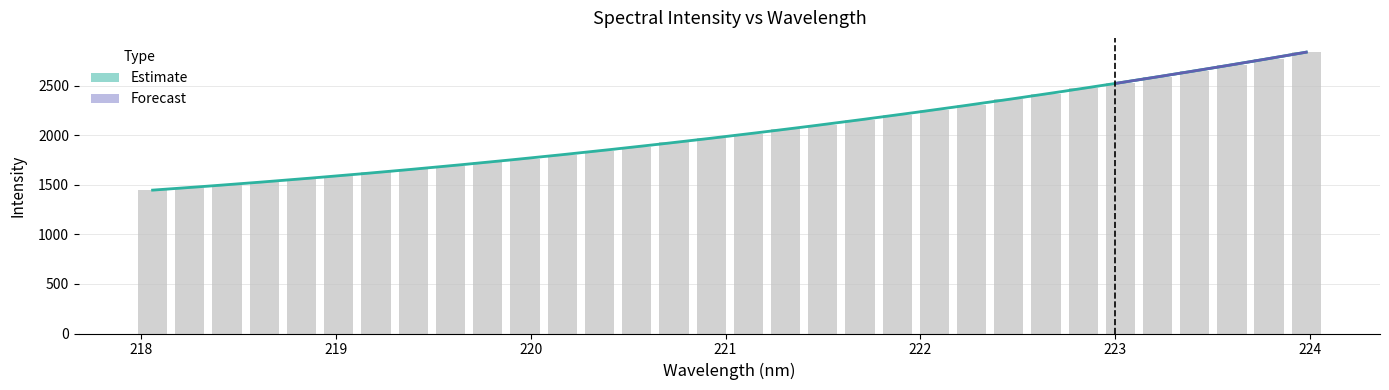

Reading left to right, extract all data points from this chart.

1446.0	1472.2	1500.3	1531.1	1559.8	1591.1	1624.2	1657.7	1691.8	1727.7	1764.5	1803.1	1843.8	1884.5	1926.5	1969.5	2014.9	2062.3	2106.8	2153.0	2203.5	2254.9	2308.5	2361.2	2417.7	2474.2	2530.9	2588.0	2648.7	2711.0	2772.6	2837.5